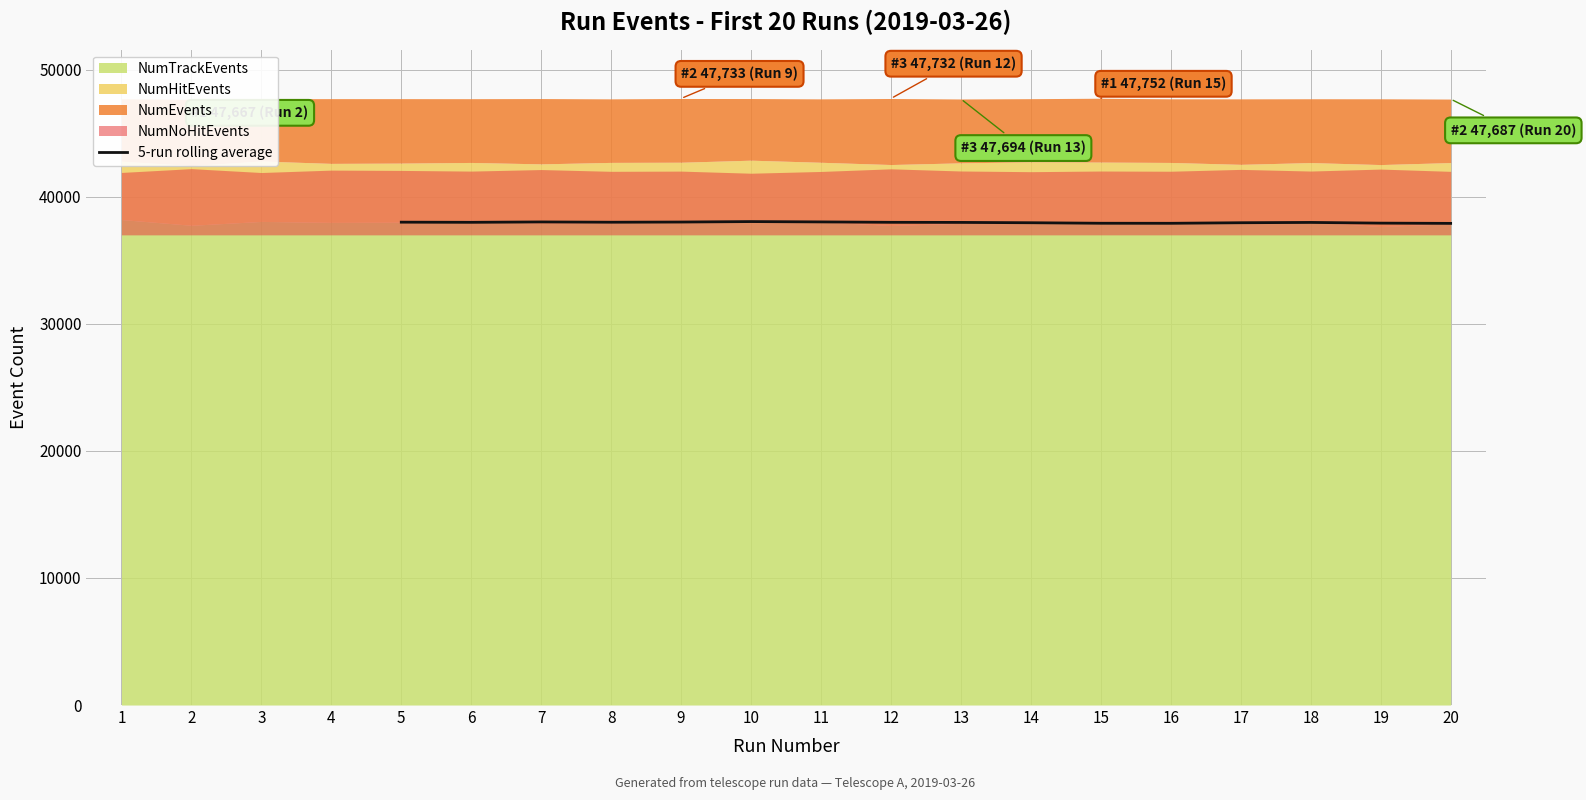

The value of 5-run rolling average at 6 is 37987.8. True or false?

True